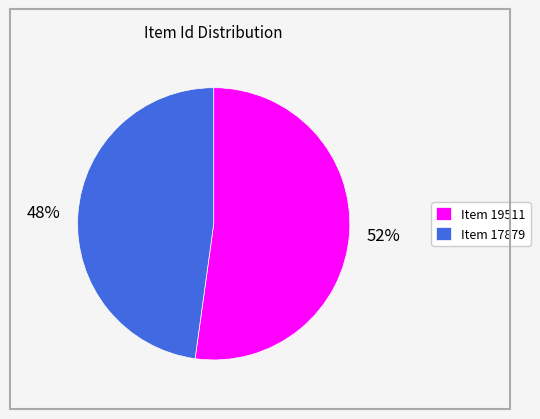

True or false: Item 17879 accounts for 58% of the total.

False